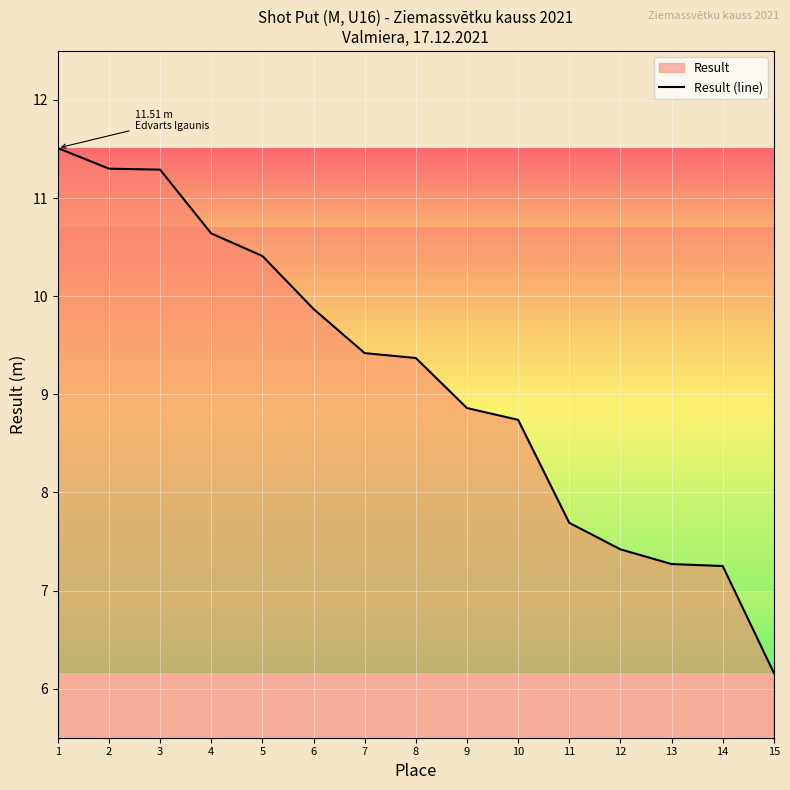

How many lines are shown in the chart?

1